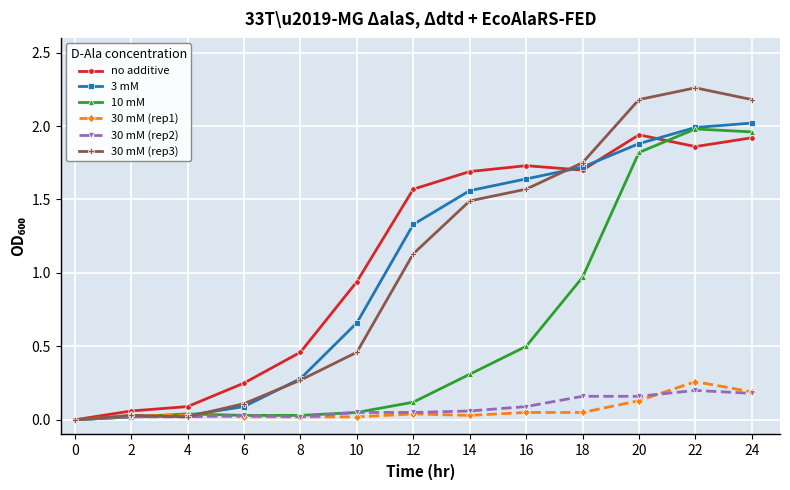

Is it true that 30 mM (rep1) equals 0.0 at 0?

True